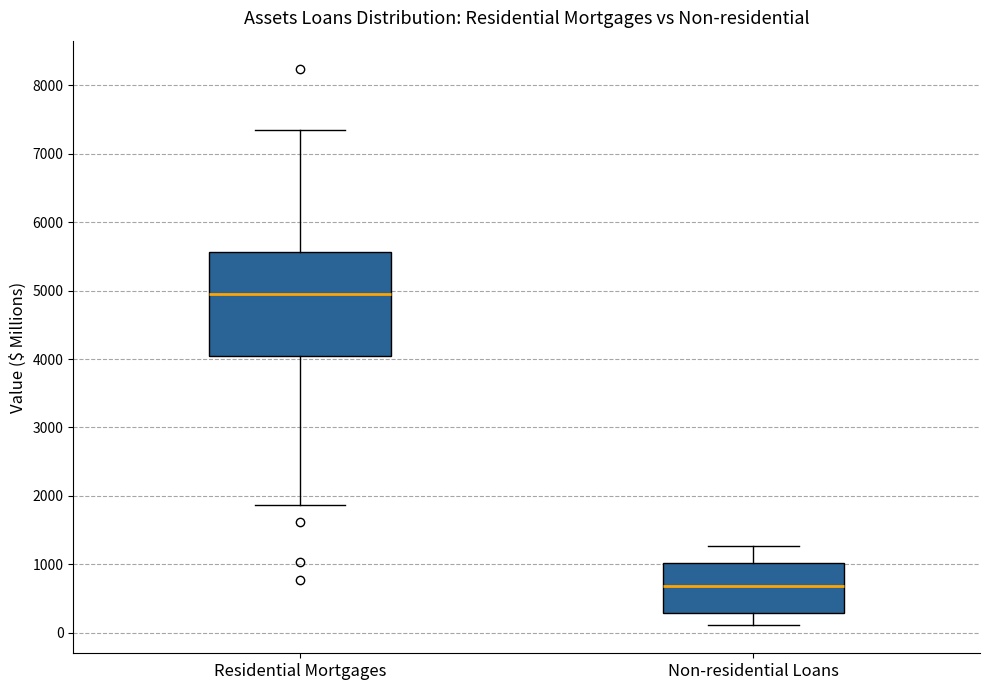

Which box has the lowest median line?

Non-residential Loans